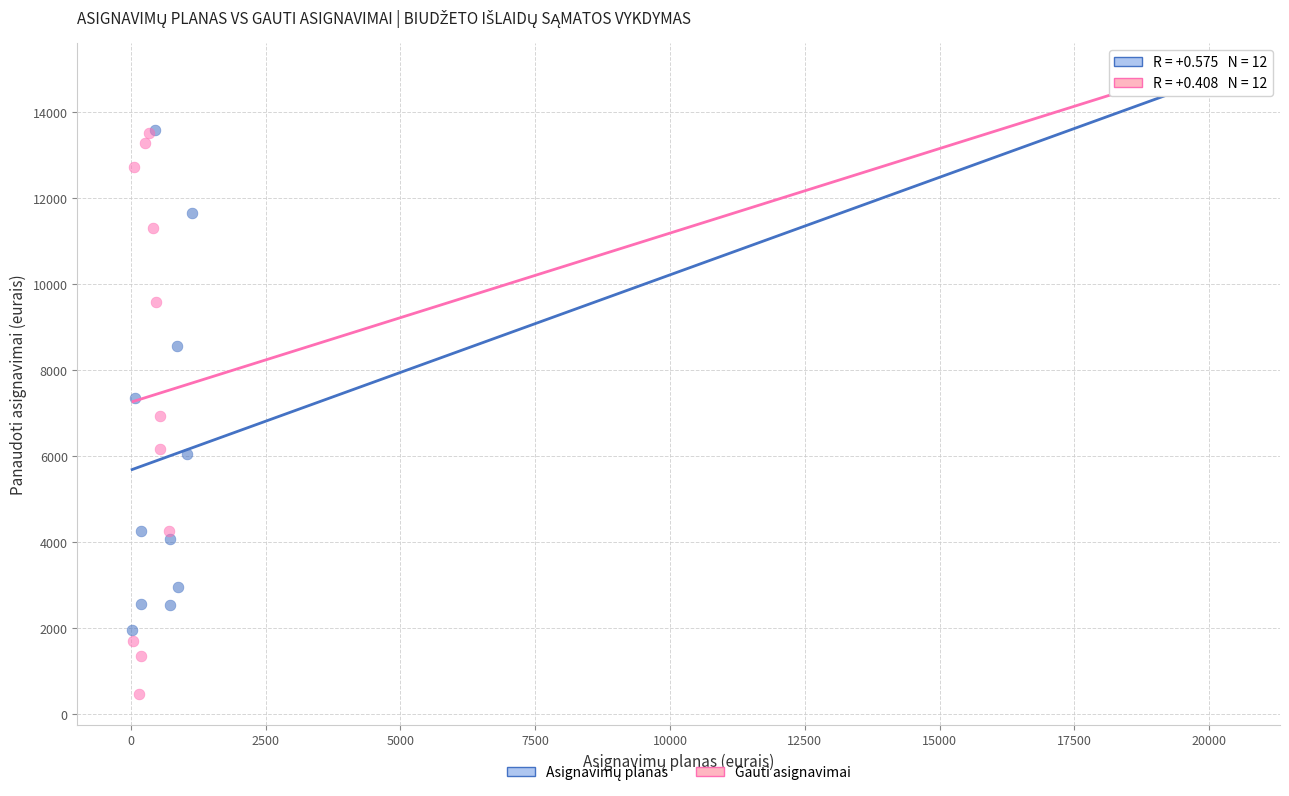

Which series has the widest spread of Y values?

Gauti asignavimai